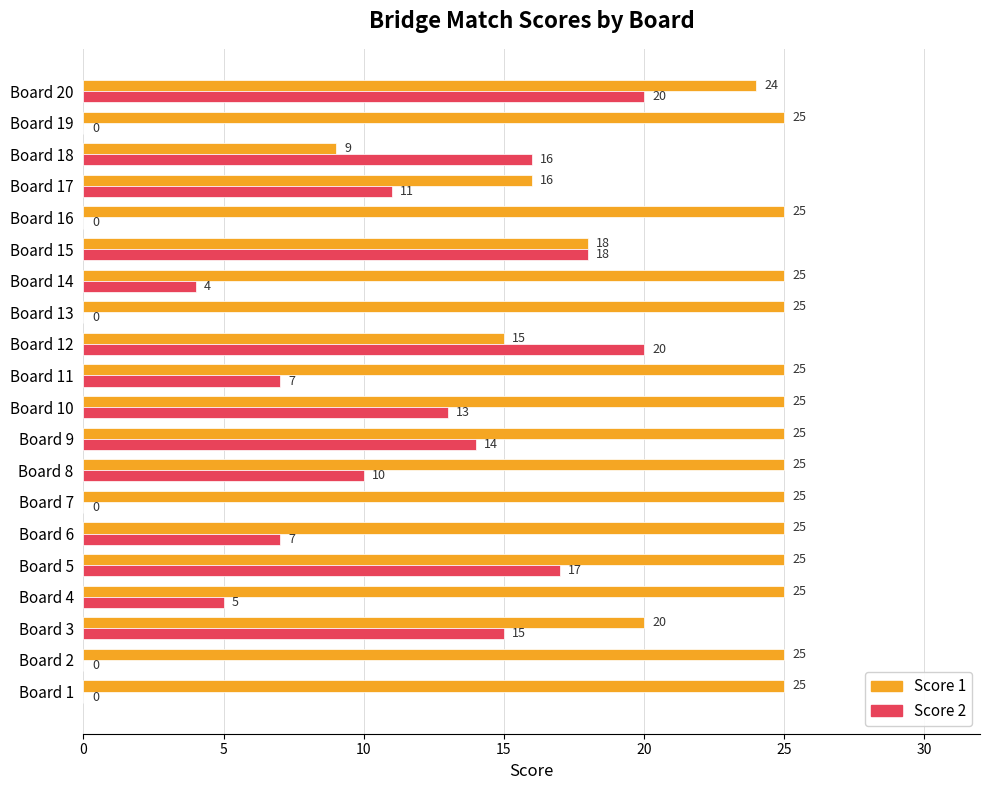

What is the maximum value shown in the chart?

25